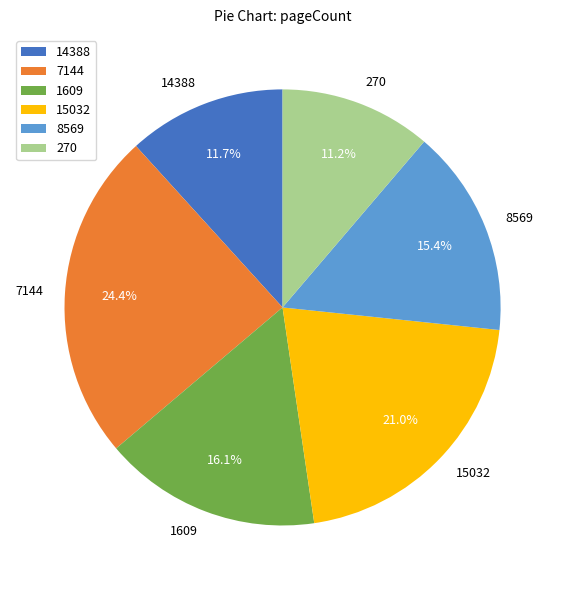

Does any single category account for the majority?

No